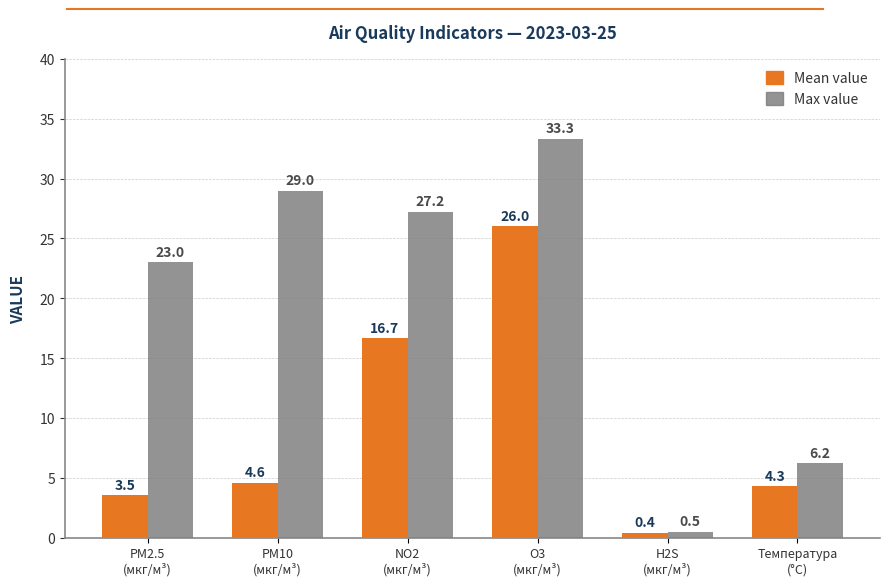

Where does the Mean value series first go above 4?

PM10
(мкг/м³)